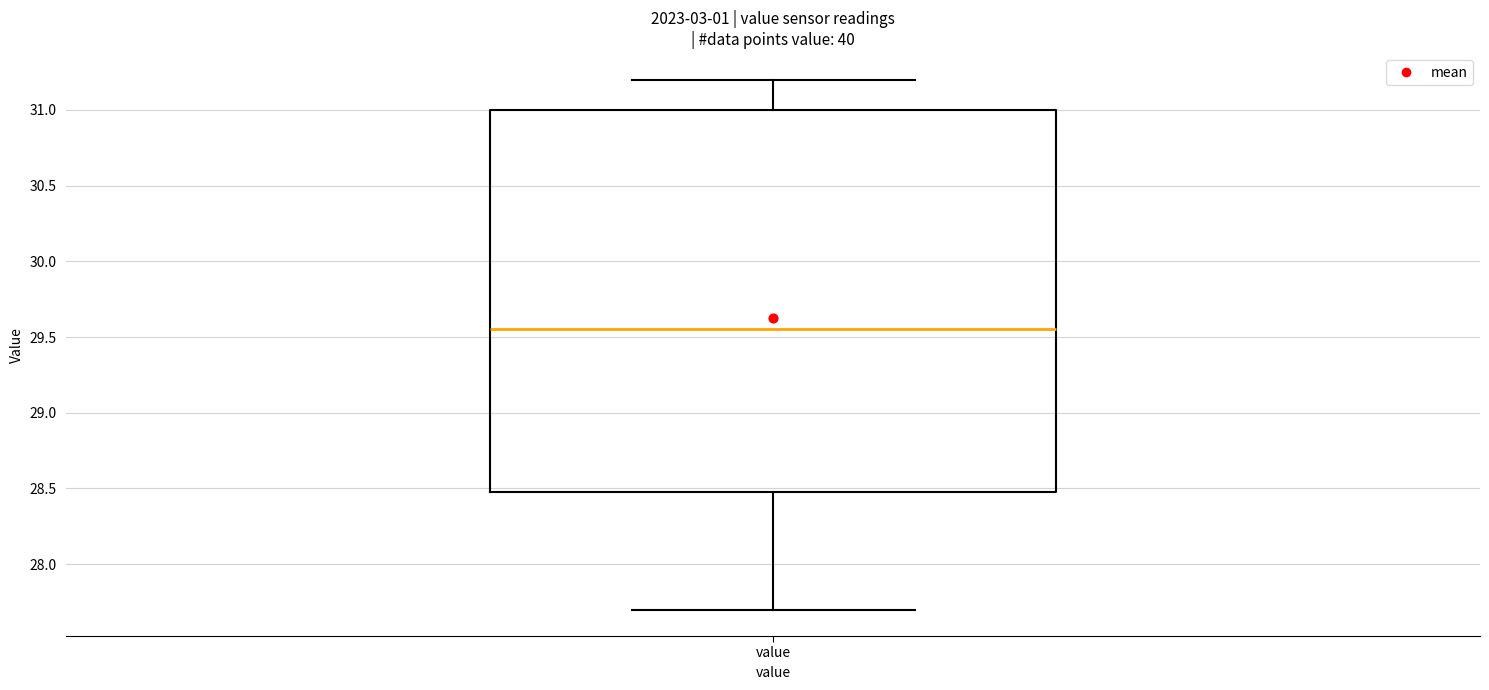

Transcribe this box plot: give where the median line is, the range the box spans, and where the two whiskers end, as read against the y-axis. The values are not printed on the chart, so give them approximately, as read against the axis.

median 29.55, box 28.50 to 31.00, whiskers 27.70 to 31.20